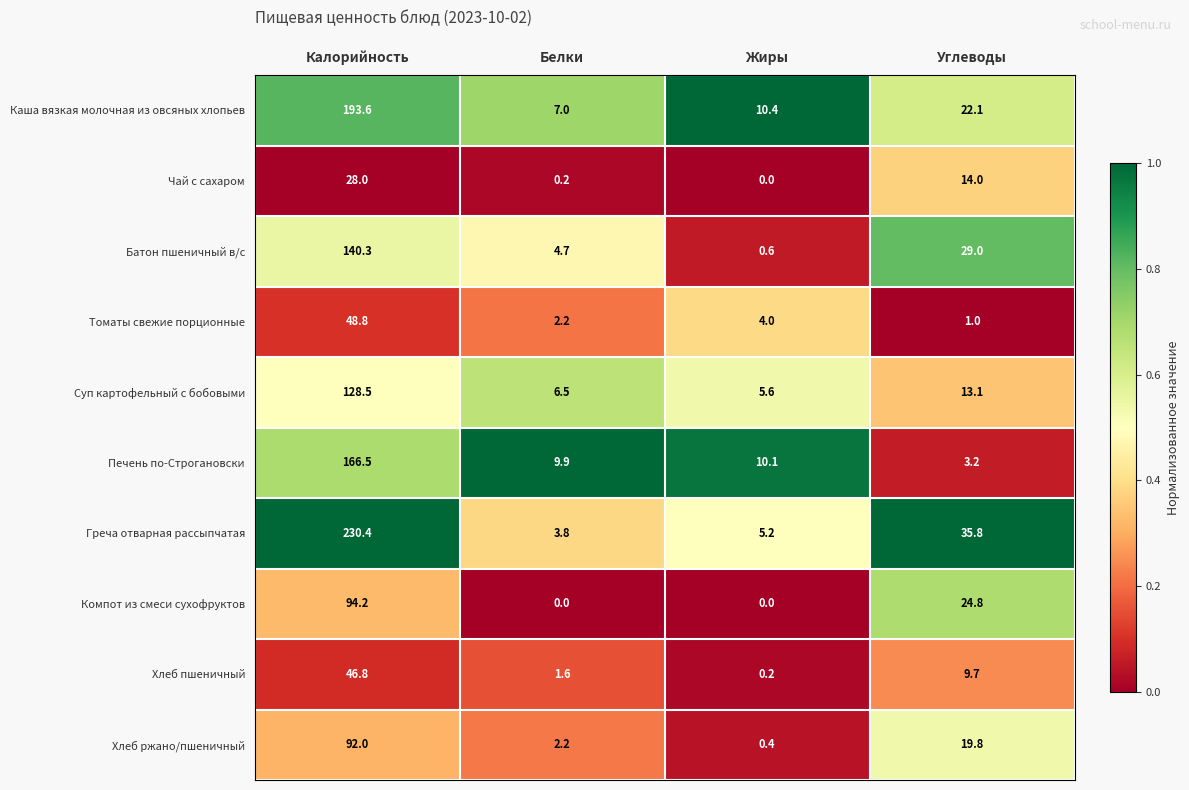

The Суп картофельный с бобовыми series shows 6.5 at Белки. True or false?

True